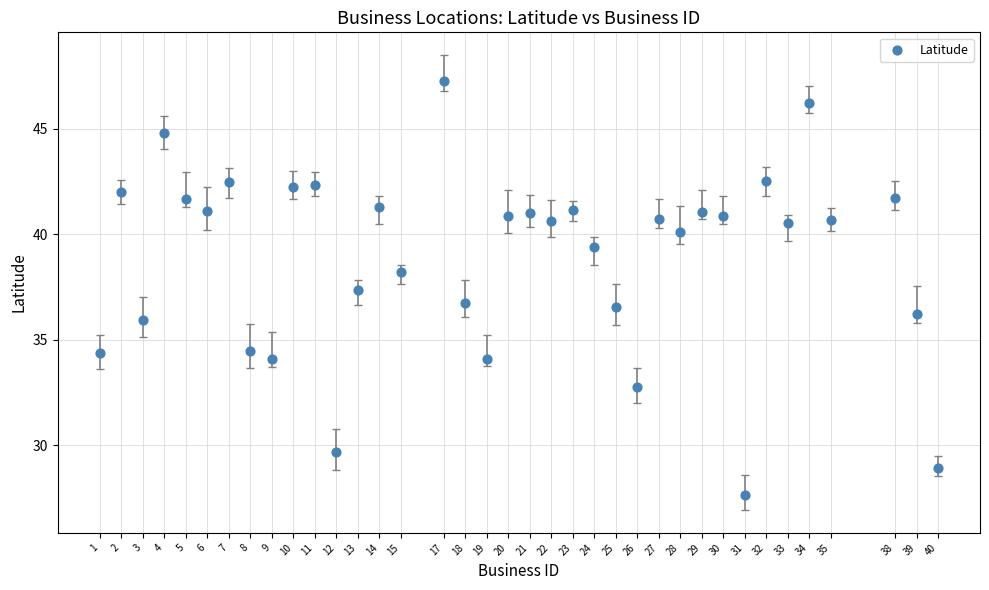

What is the range of Y values (max minus min)?

19.6